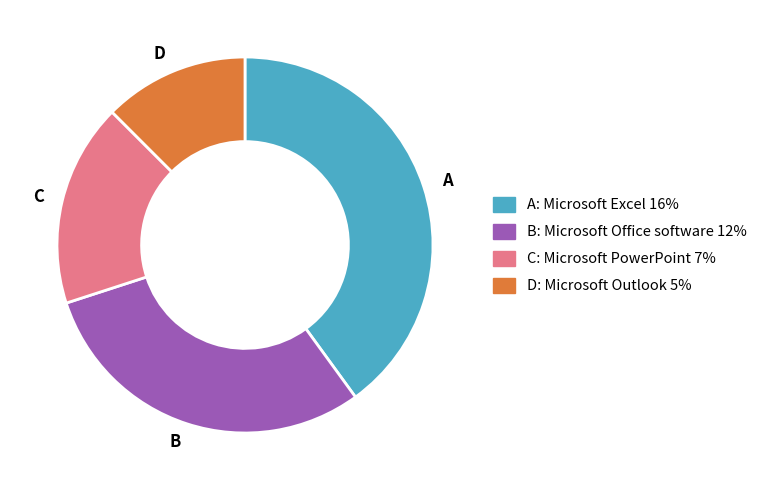

Rank the categories by value from highest to lowest.

A, B, C, D